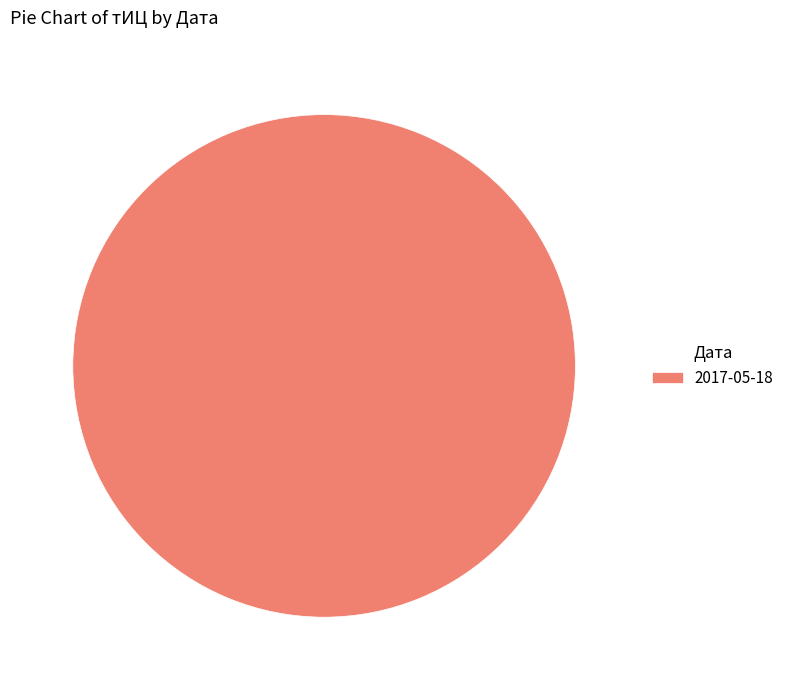

What is the majority slice?

2017-05-18